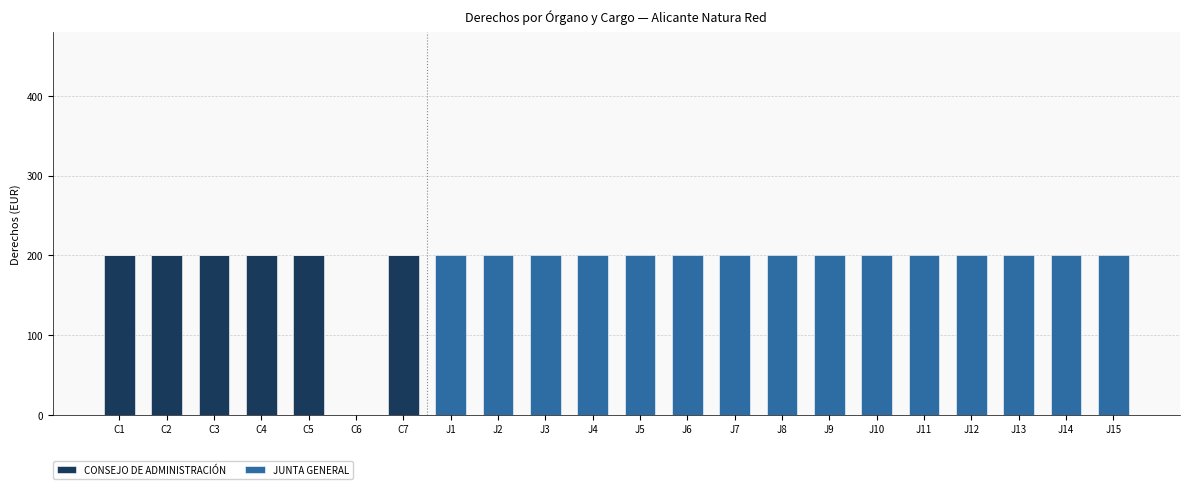

What is the total value across all series at J12?

200